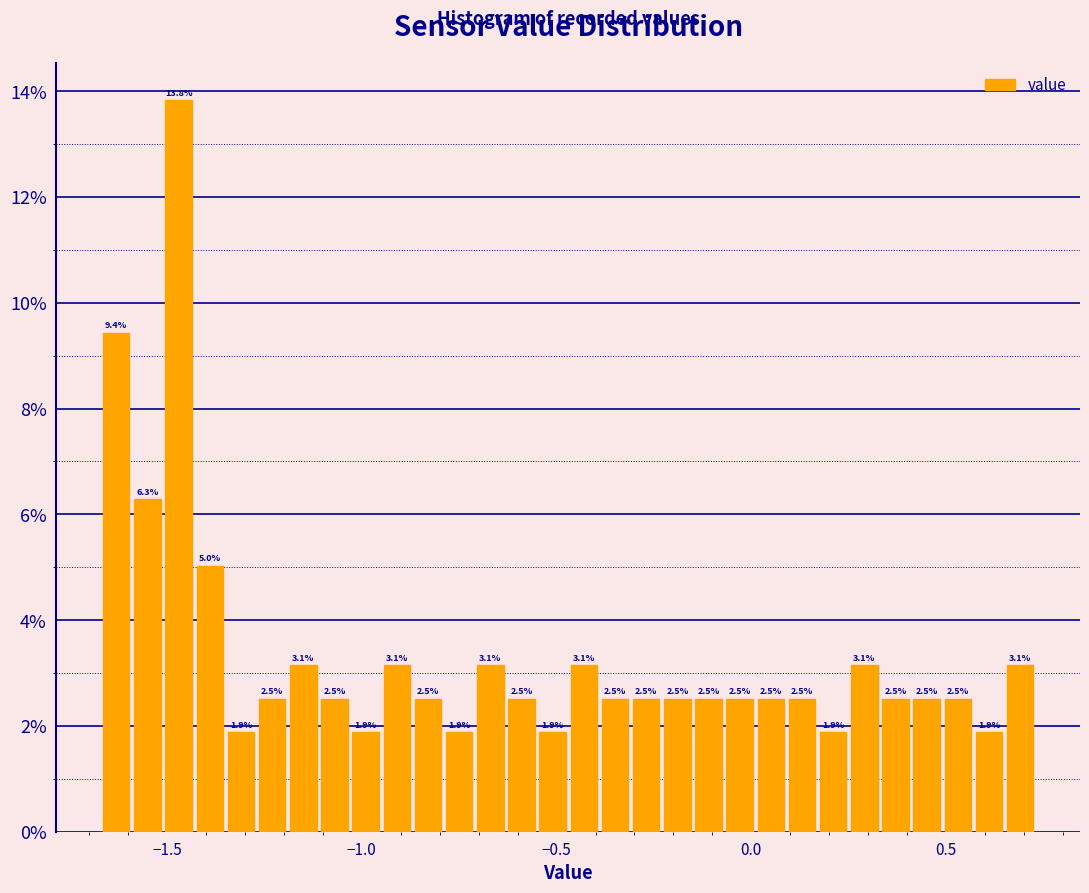

Read against the x-axis, roughly where is the centre of the tallest bar?

-1.45